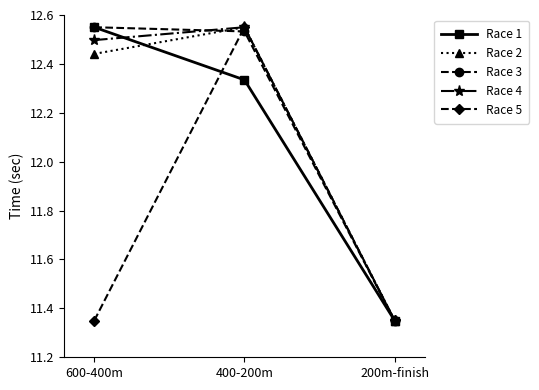

Is it true that Race 1 equals 22.5 at 600-400m?

False